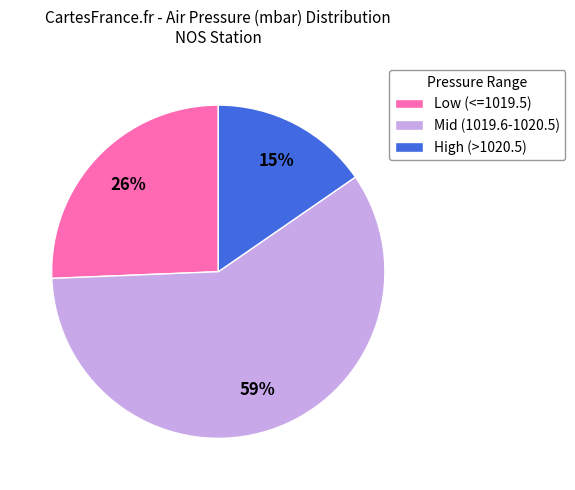

What is the smallest slice in the pie chart?

High (>1020.5)